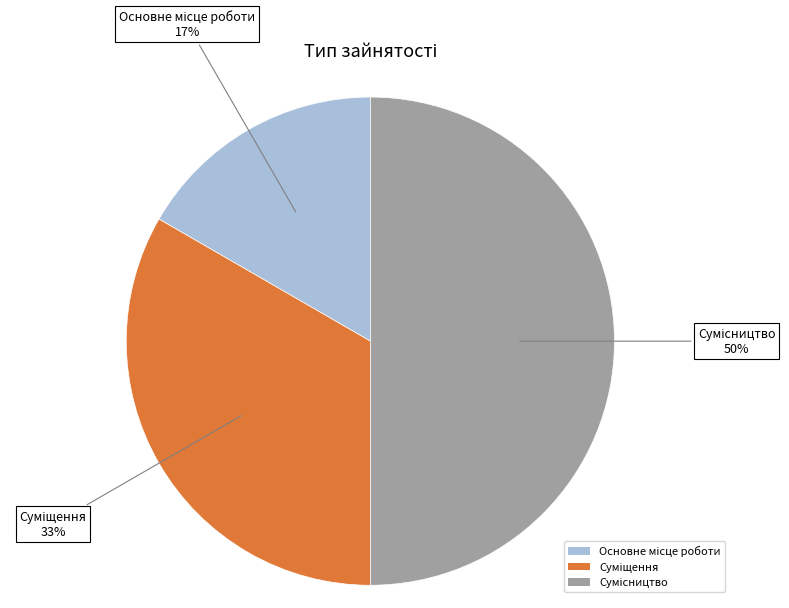

To the nearest percent, what is the difference between the largest and smallest slice percentages?

33%